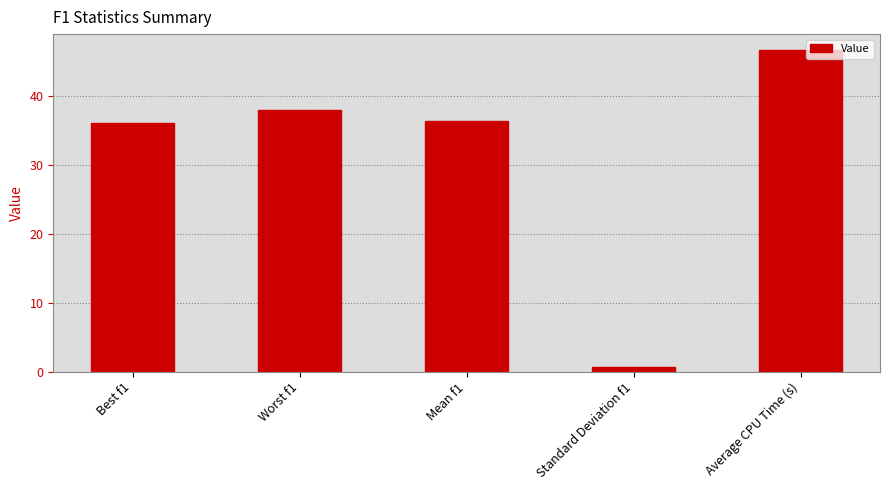

What position from the right is Average CPU Time (s)?

1